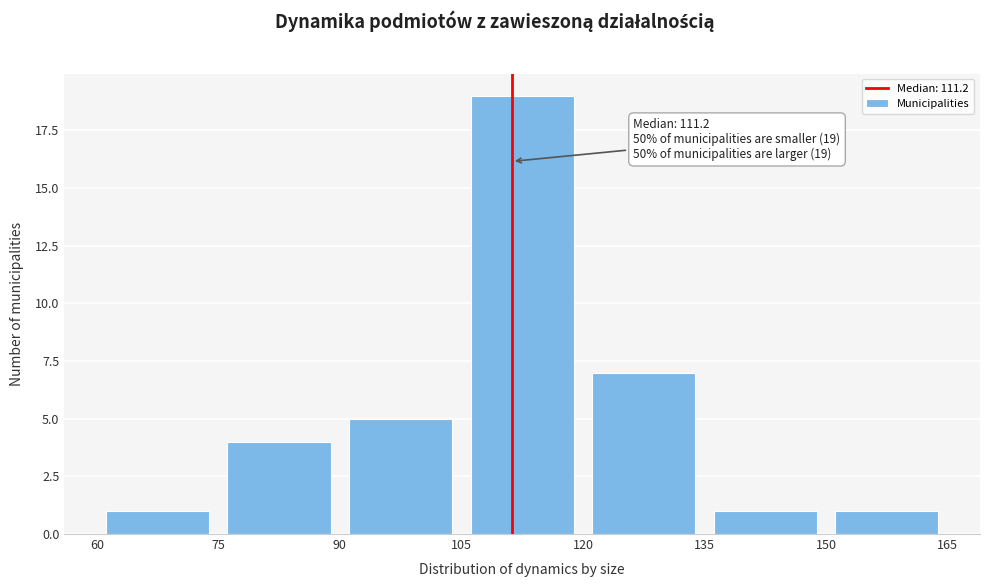

Which range on the x-axis has the tallest bar?

105 to 120